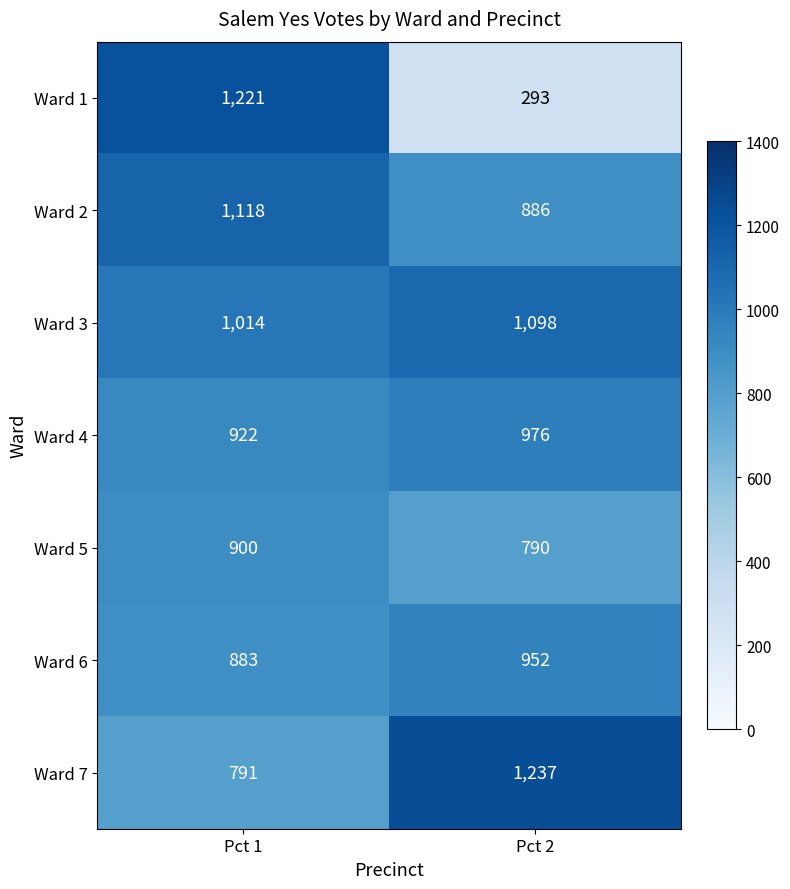

Which label corresponds to the largest value in the chart?

Pct 2